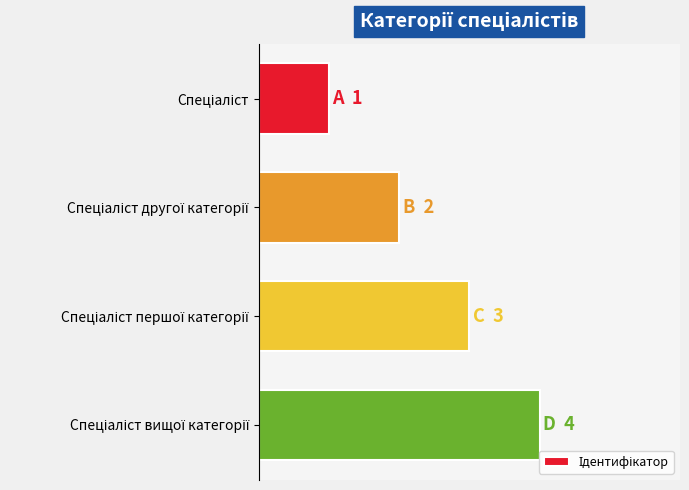

Does the chart contain any negative values?

No